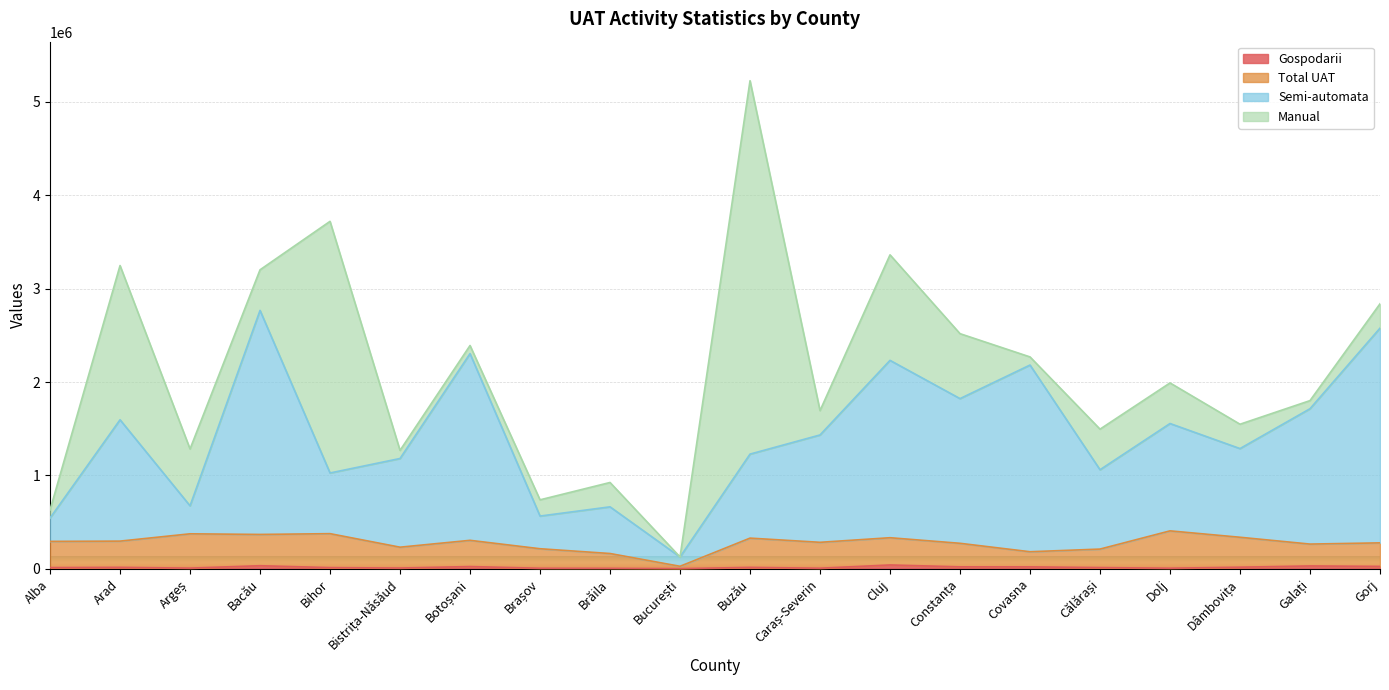

Which series has the largest total across all categories?

Semi-automata